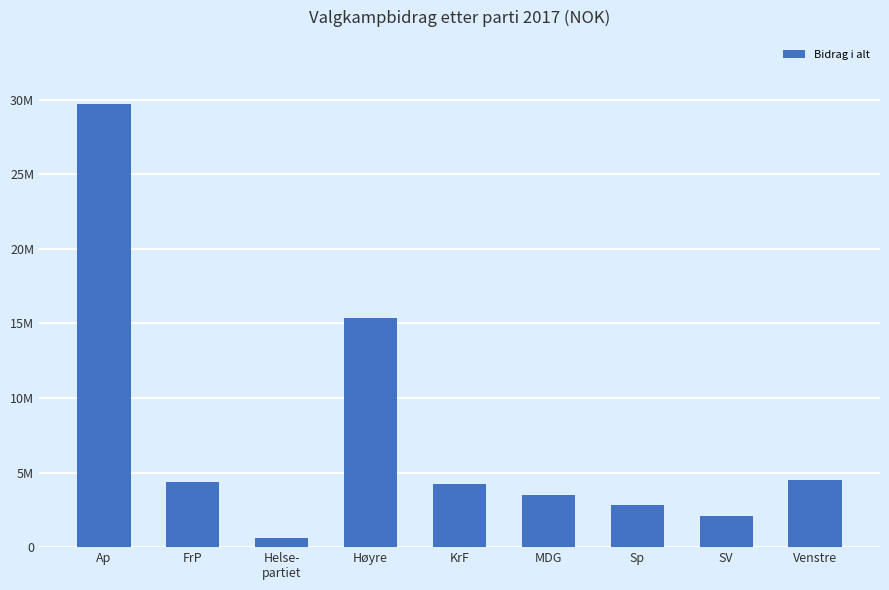

What is the smallest value displayed?

635746